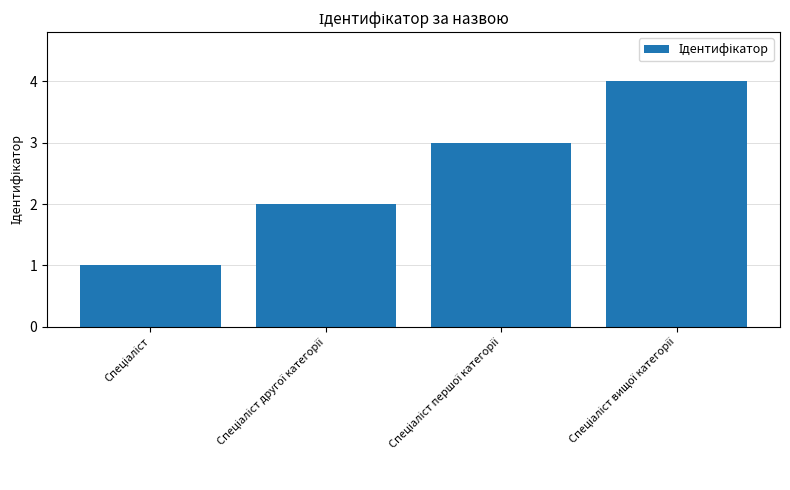

What is the greatest value displayed?

4